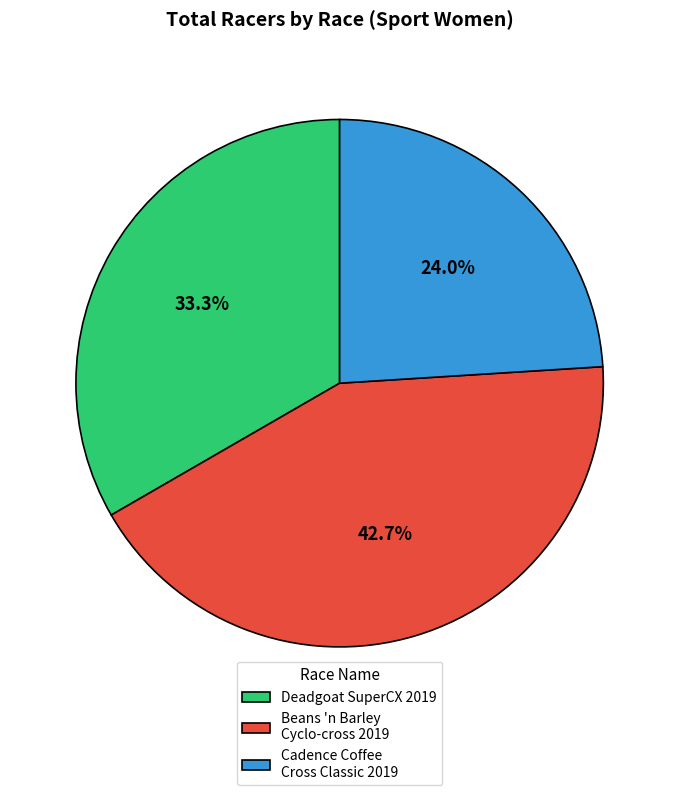

To the nearest percent, what is the average slice percentage?

33%